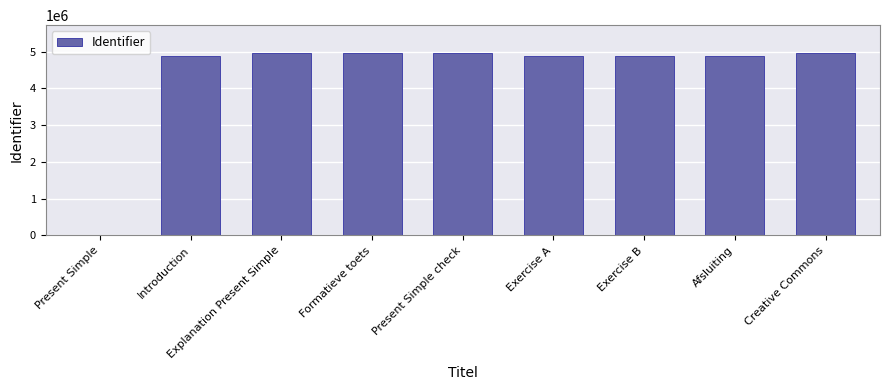

The value at Exercise A is 4887971. True or false?

True